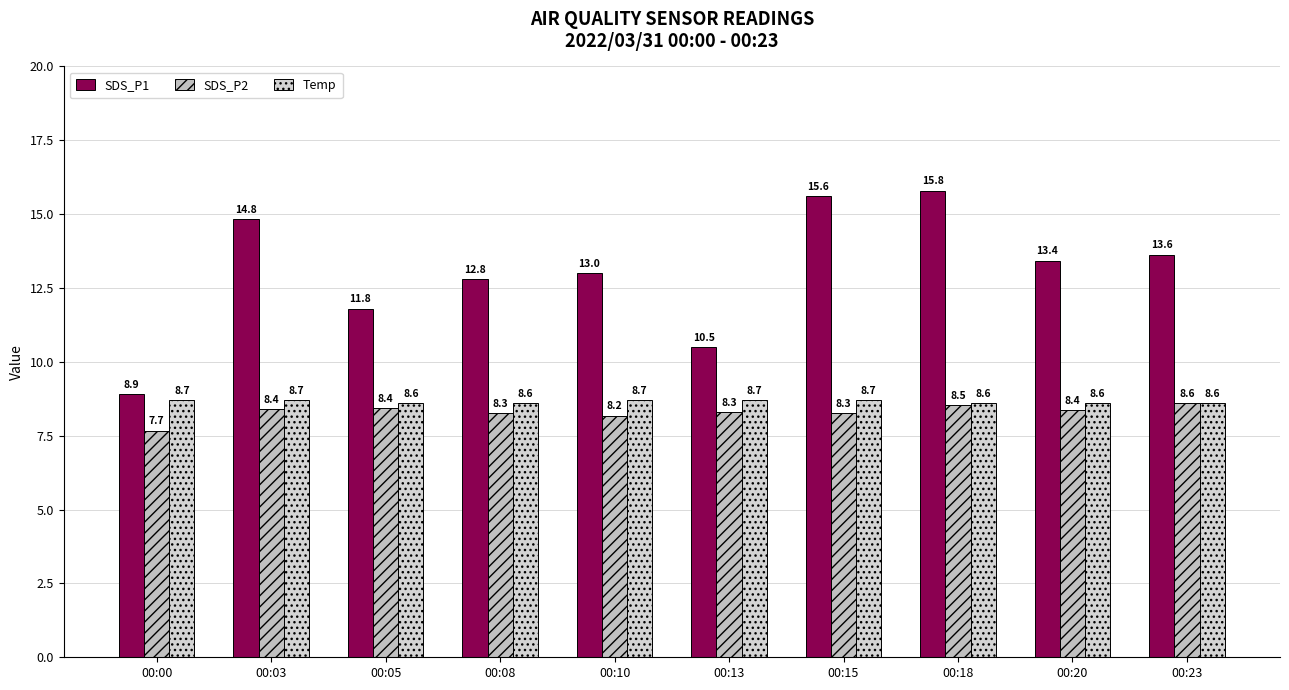

What is the difference between the highest and lowest values at 00:23?

5.0